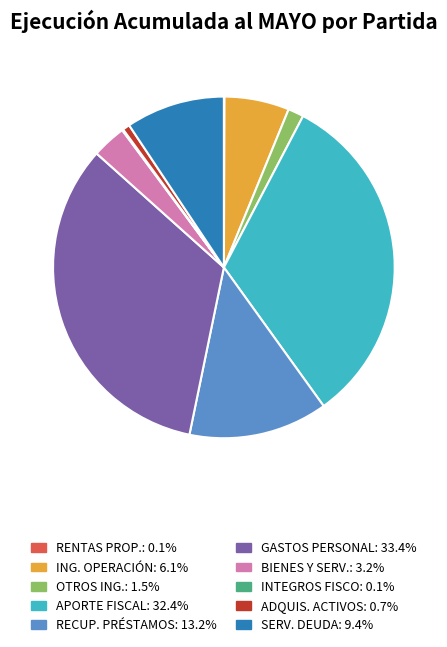

Is there a majority slice in this chart?

No